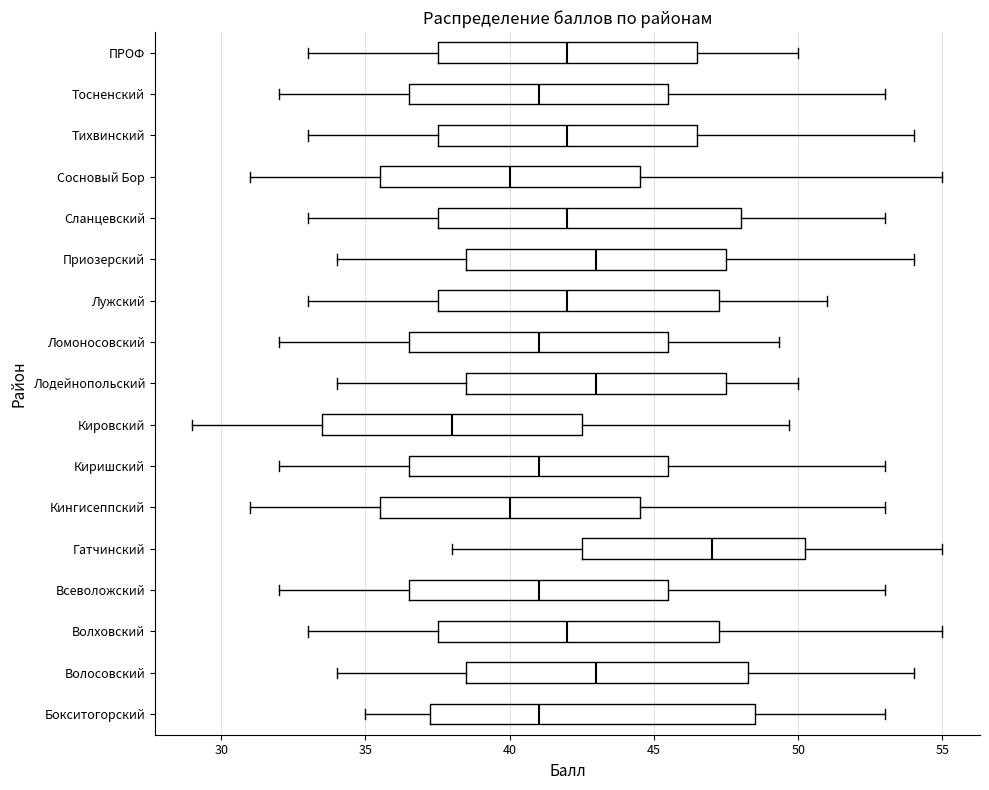

Where is the left edge of the box for Сланцевский on the x-axis? The values are not printed on the chart, so give them approximately, as read against the axis.

37.5